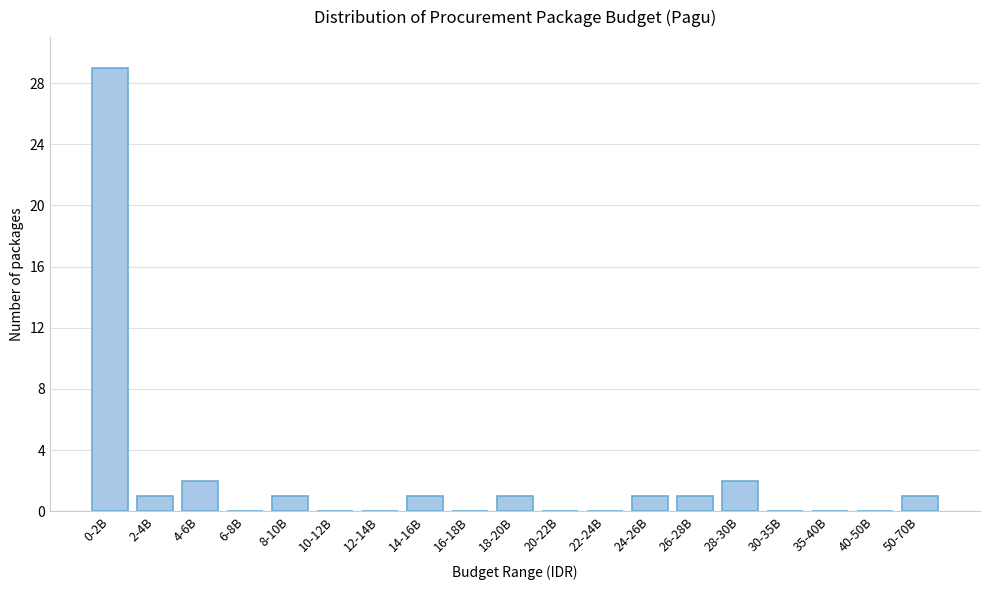

Reading right to left, transcribe all the data shown in this chart.

50-70B=1	40-50B=0	35-40B=0	30-35B=0	28-30B=2	26-28B=1	24-26B=1	22-24B=0	20-22B=0	18-20B=1	16-18B=0	14-16B=1	12-14B=0	10-12B=0	8-10B=1	6-8B=0	4-6B=2	2-4B=1	0-2B=29